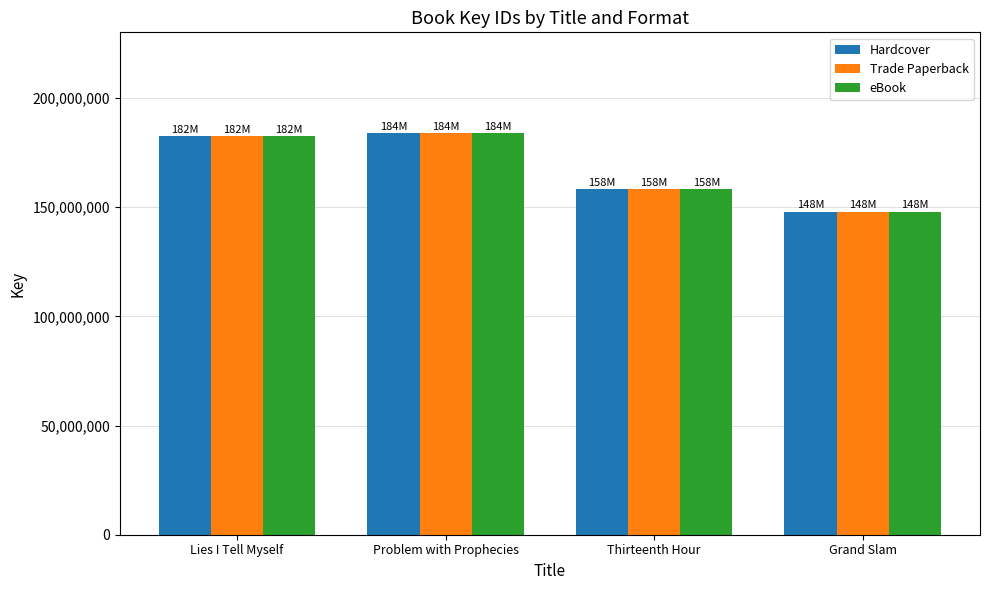

What is the smallest value displayed?

148068893